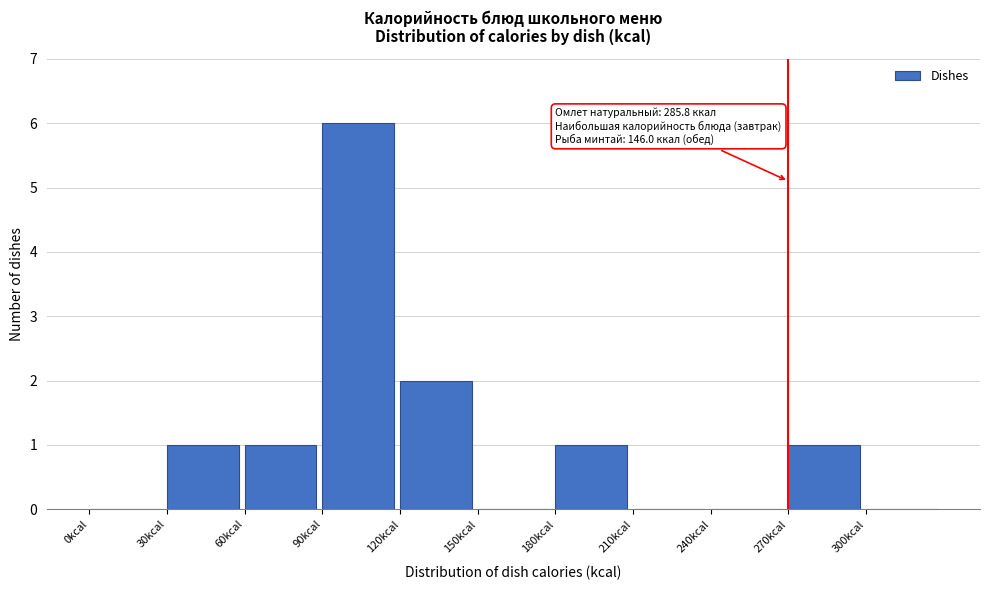

Over which range of the x-axis is the bar tallest?

90 to 120